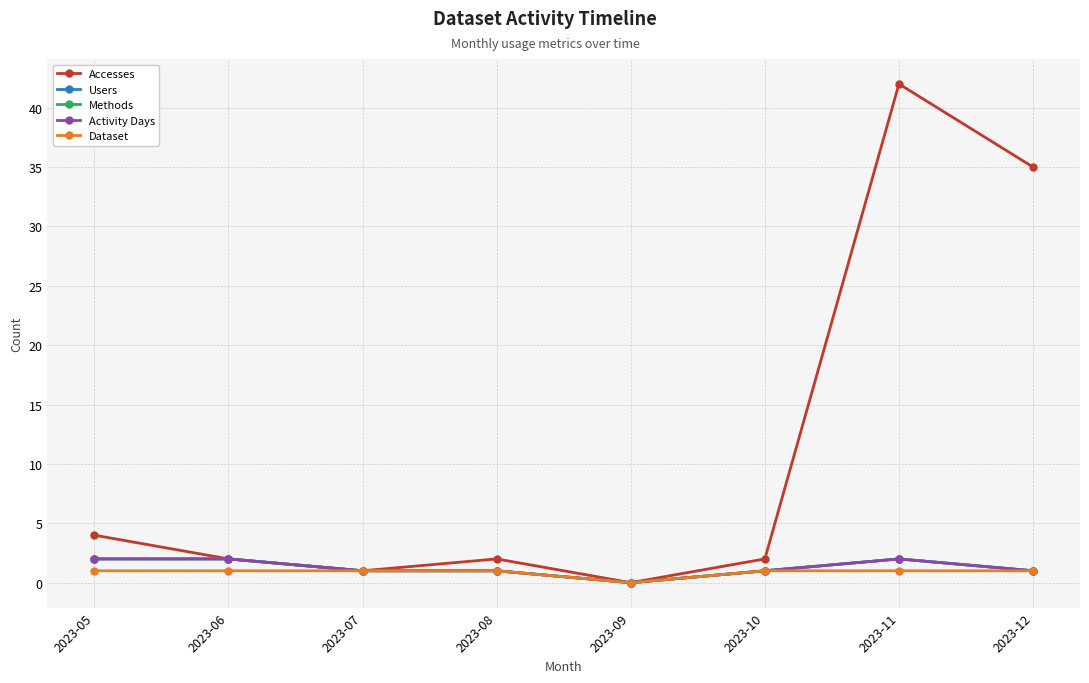

Between 2023-08 and 2023-09, which series saw the biggest shift?

Accesses